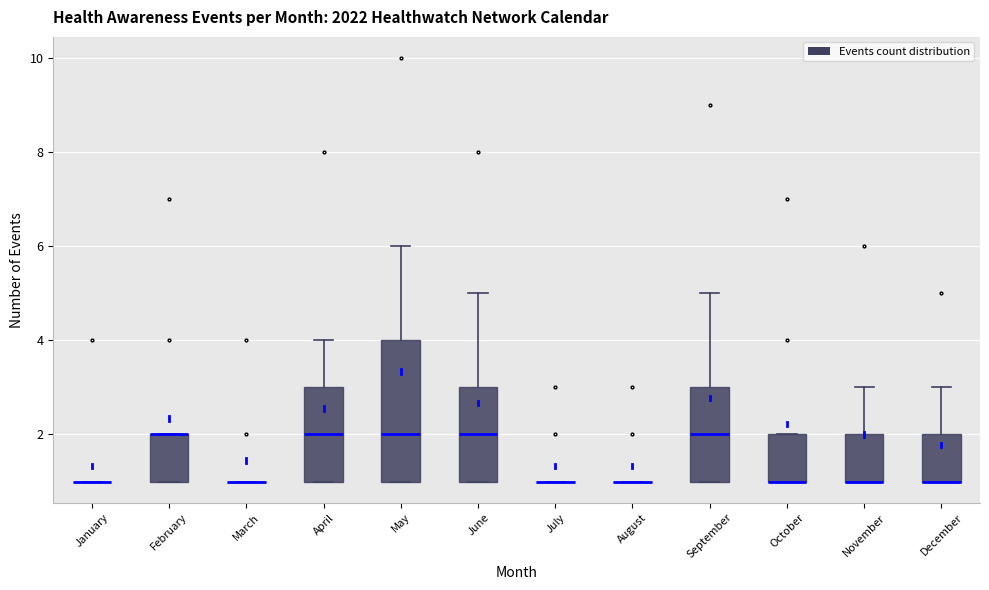

Which box is the tallest, from its lower edge to its upper edge?

May